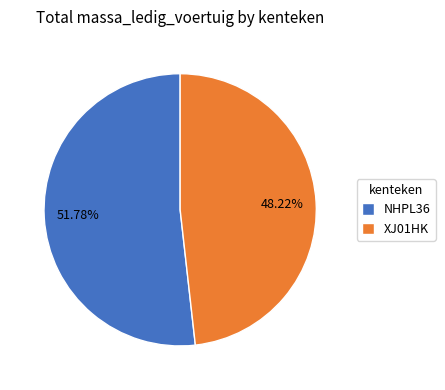

Does NHPL36 represent more than half of the total?

Yes